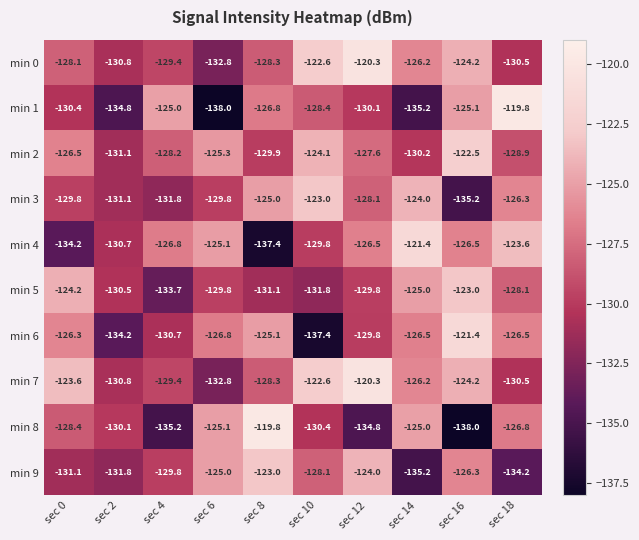

Between sec 0 and sec 14, which series saw the biggest shift?

min 4